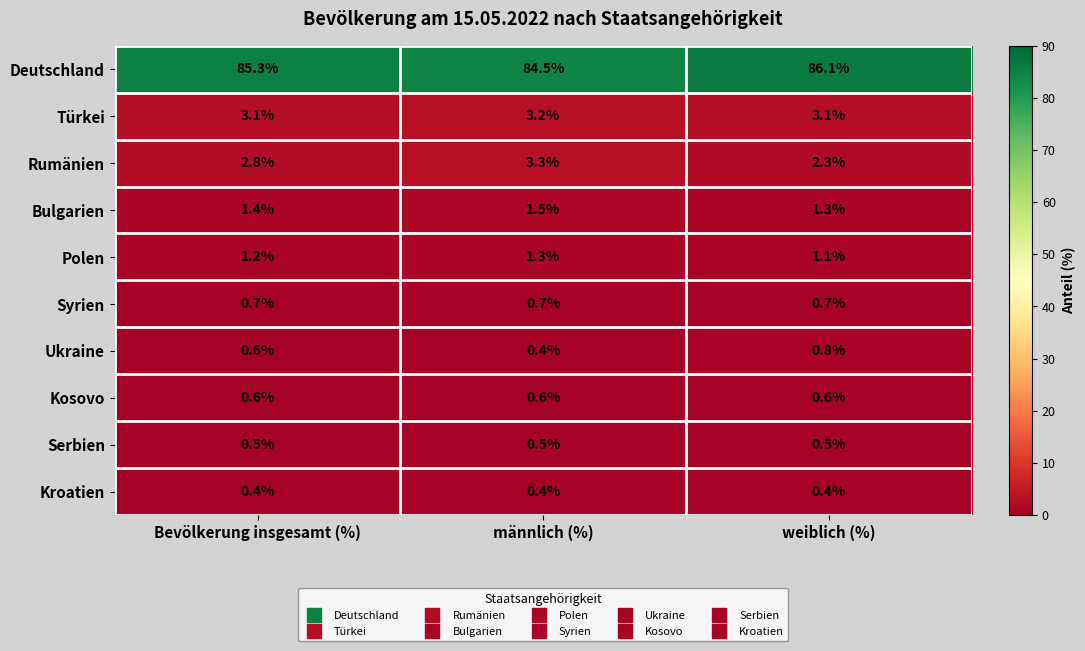

Read the Deutschland value at weiblich (%).

86.1